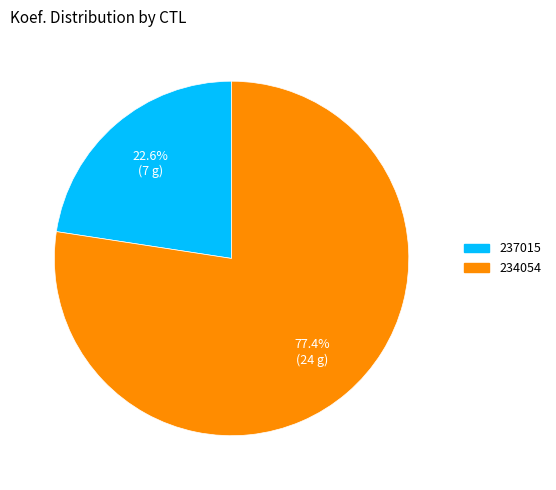

Rank the categories by value from lowest to highest.

237015, 234054